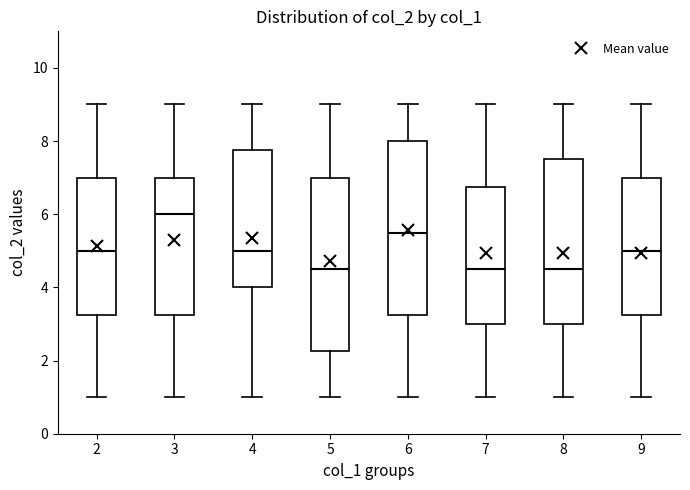

Reading left to right, transcribe this box plot: for each box, give where its median line is, the range the box spans, and where its two whiskers end, as read against the y-axis. The values are not printed on the chart, so give them approximately, as read against the axis.

2: median 5.0, box 3.2 to 7.0, whiskers 1.0 to 9.0
3: median 6.0, box 3.2 to 7.0, whiskers 1.0 to 9.0
4: median 5.0, box 4.0 to 7.8, whiskers 1.0 to 9.0
5: median 4.6, box 2.2 to 7.0, whiskers 1.0 to 9.0
6: median 5.6, box 3.2 to 8.0, whiskers 1.0 to 9.0
7: median 4.6, box 3.0 to 6.8, whiskers 1.0 to 9.0
8: median 4.6, box 3.0 to 7.6, whiskers 1.0 to 9.0
9: median 5.0, box 3.2 to 7.0, whiskers 1.0 to 9.0